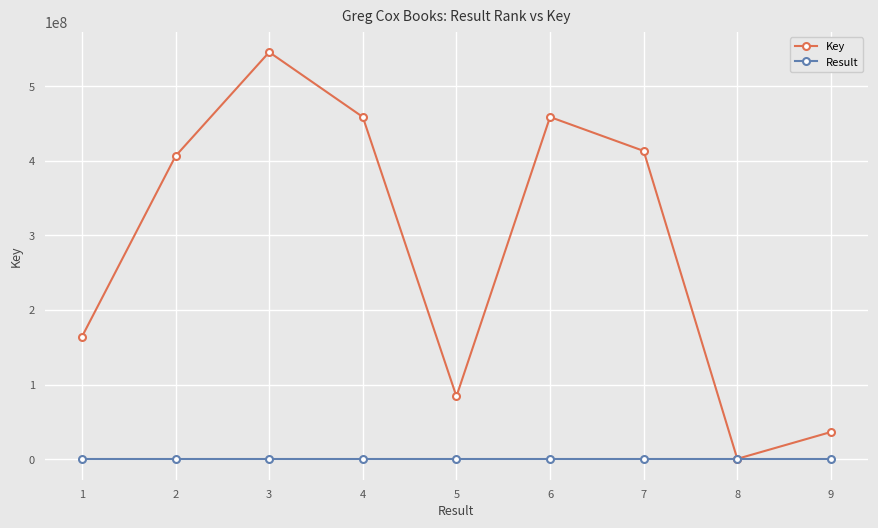

What is the approximate value of Key at 3?

545708639